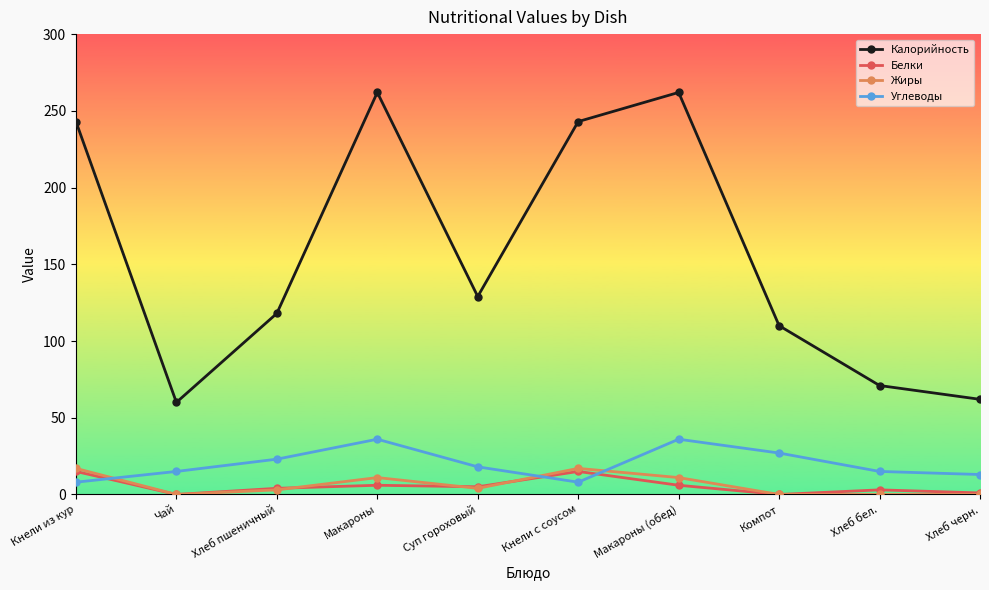

What is the total value across all series at Кнели с соусом?

283